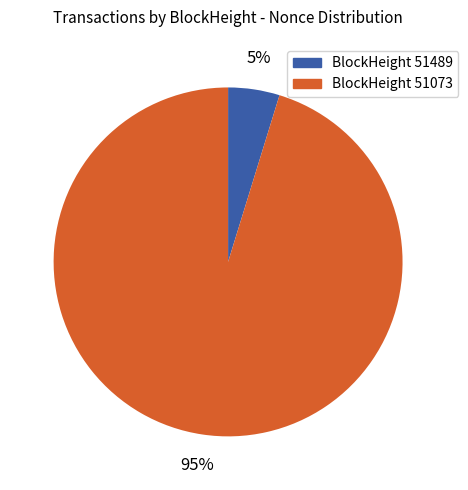

To the nearest percent, what is the difference between the largest and smallest slice percentages?

90%